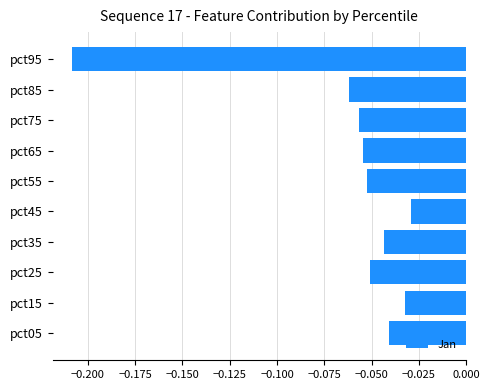

Which label corresponds to the smallest value in the chart?

pct95